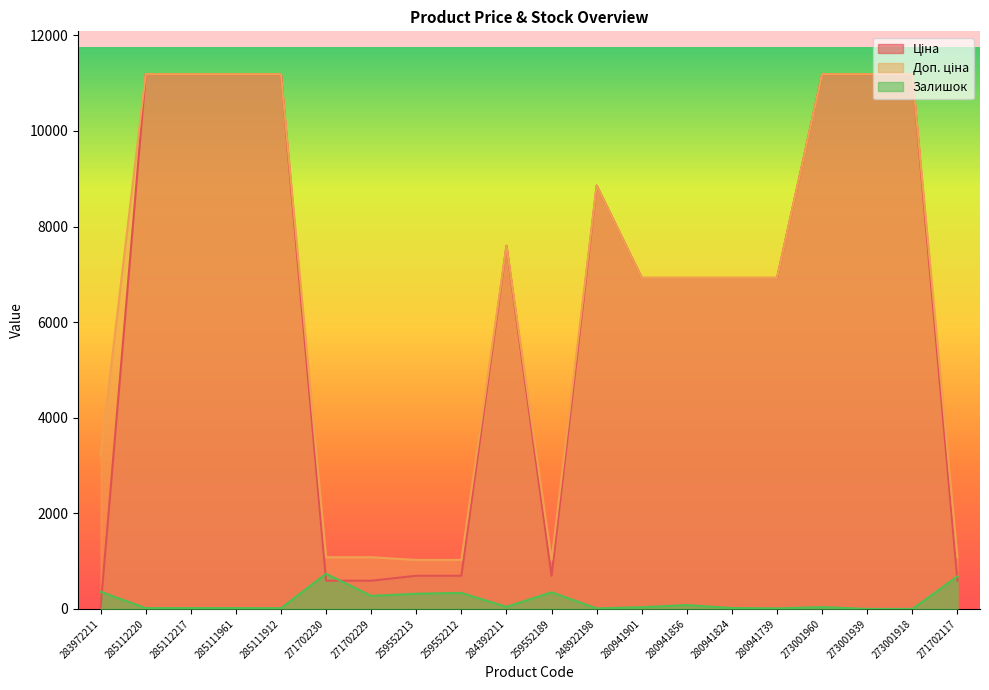

How many categories are shown in the chart?

20